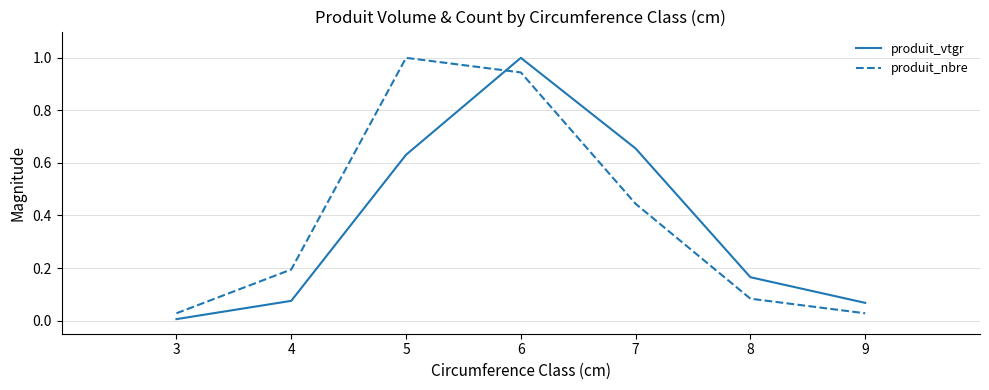

What is the difference between the maximum and second lowest values in the produit_nbre series?

1.0